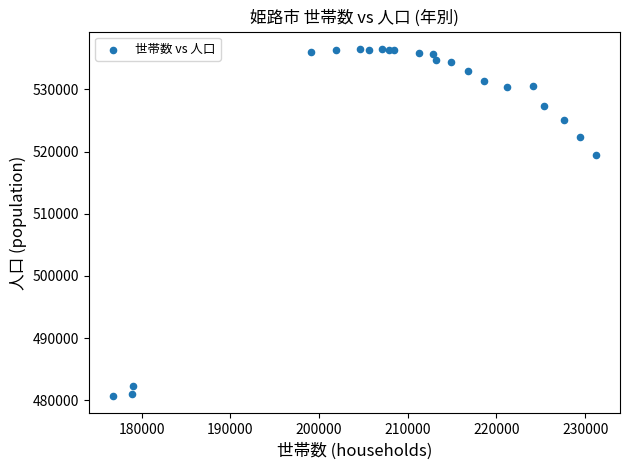

What Y value in the scatter plot is closest to 508593?

519390